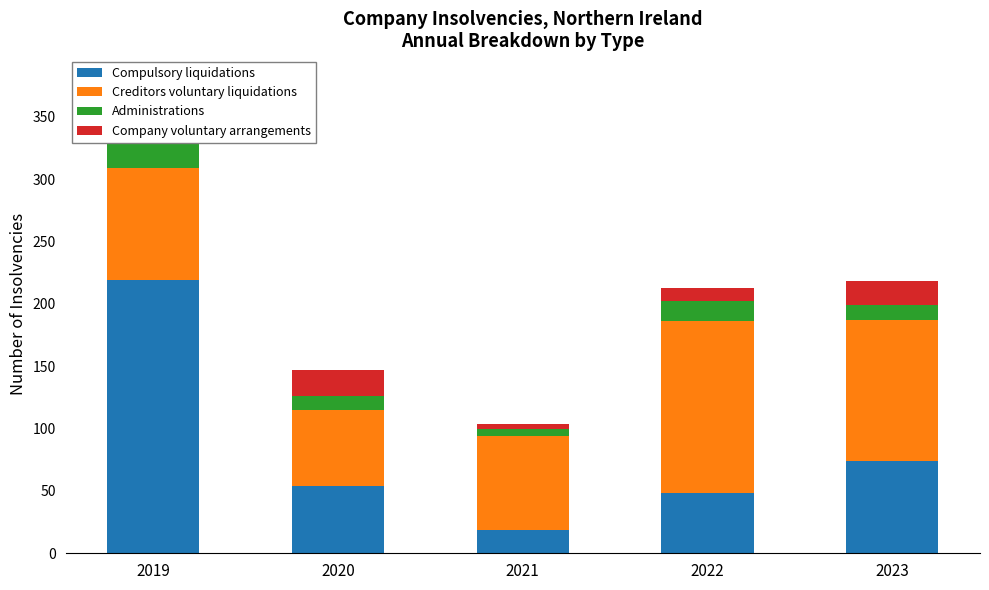

How many series are shown in this chart?

4